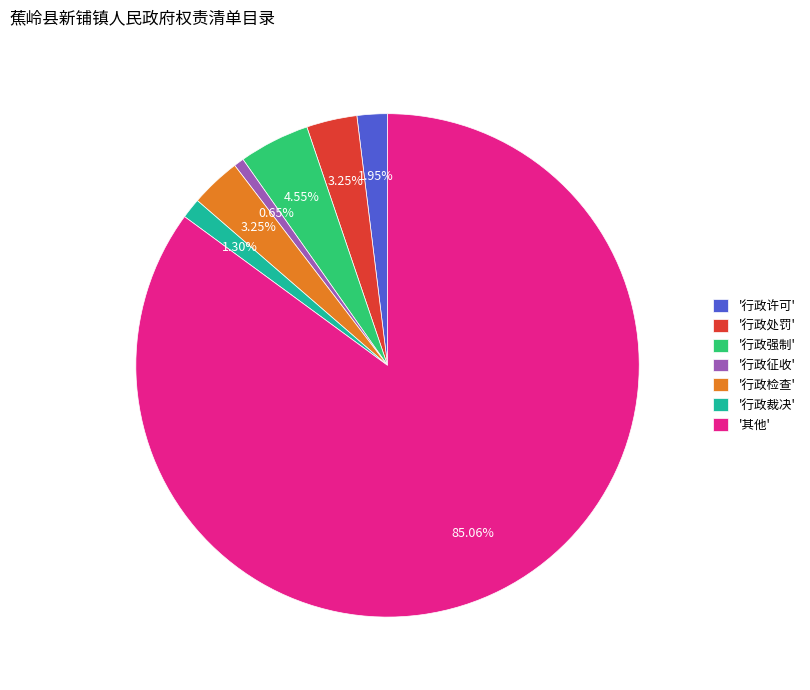

Combined, do '其他' and '行政检查' account for over 50%?

Yes